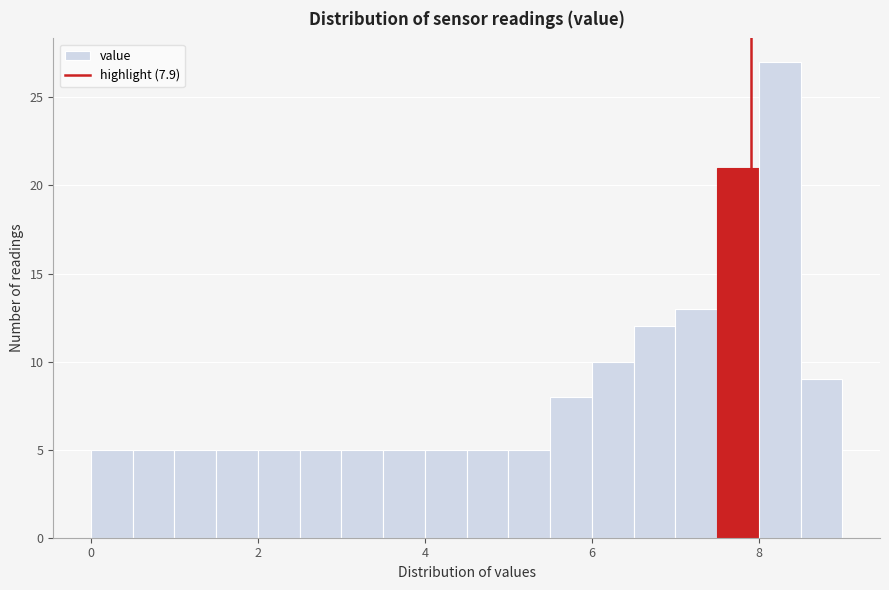

Read against the x-axis, roughly where is the centre of the tallest bar?

8.2